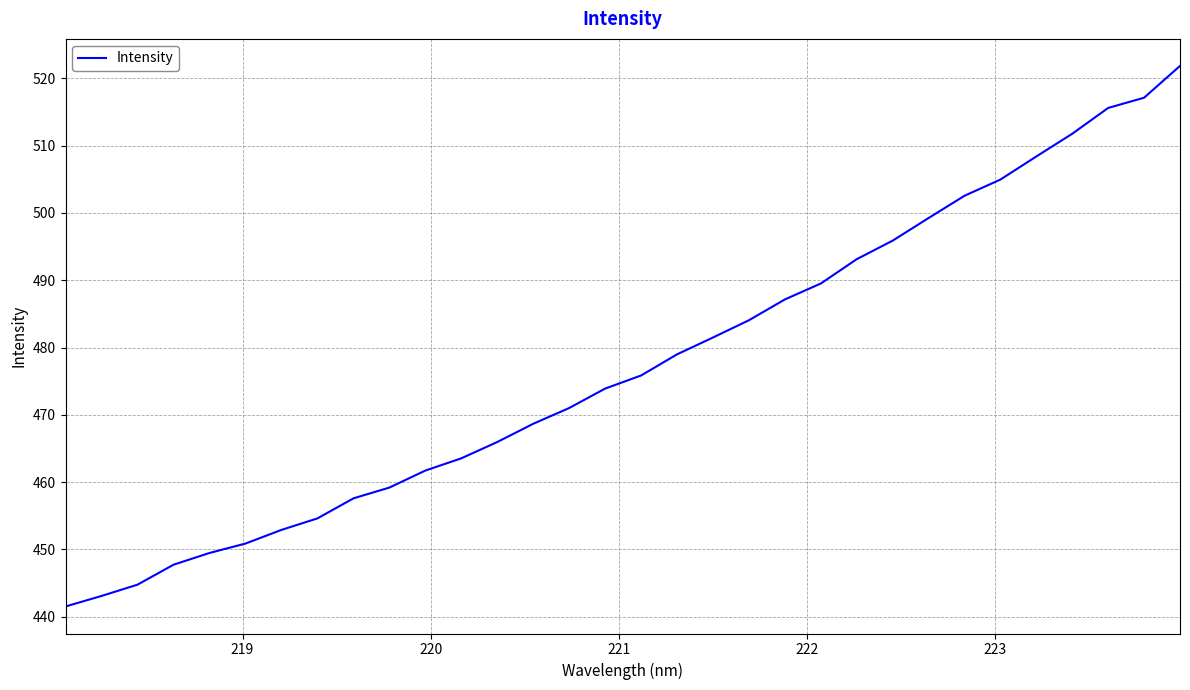

What is the difference between the maximum and minimum values?

80.3